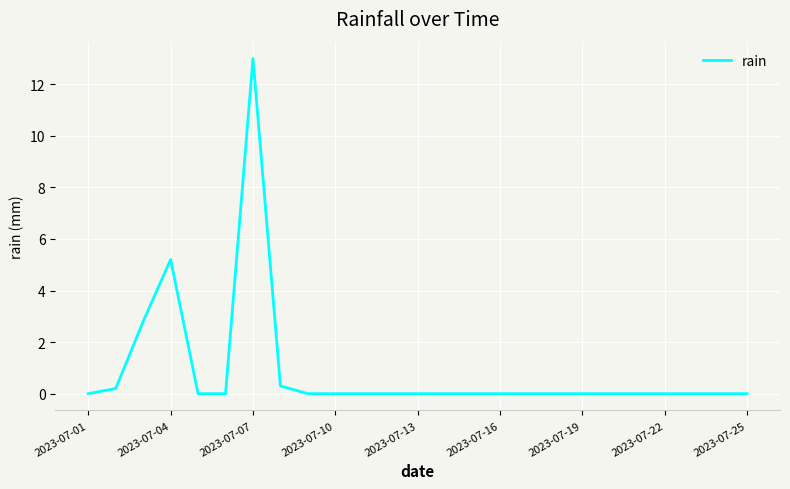

What is the maximum value shown in the chart?

13.0